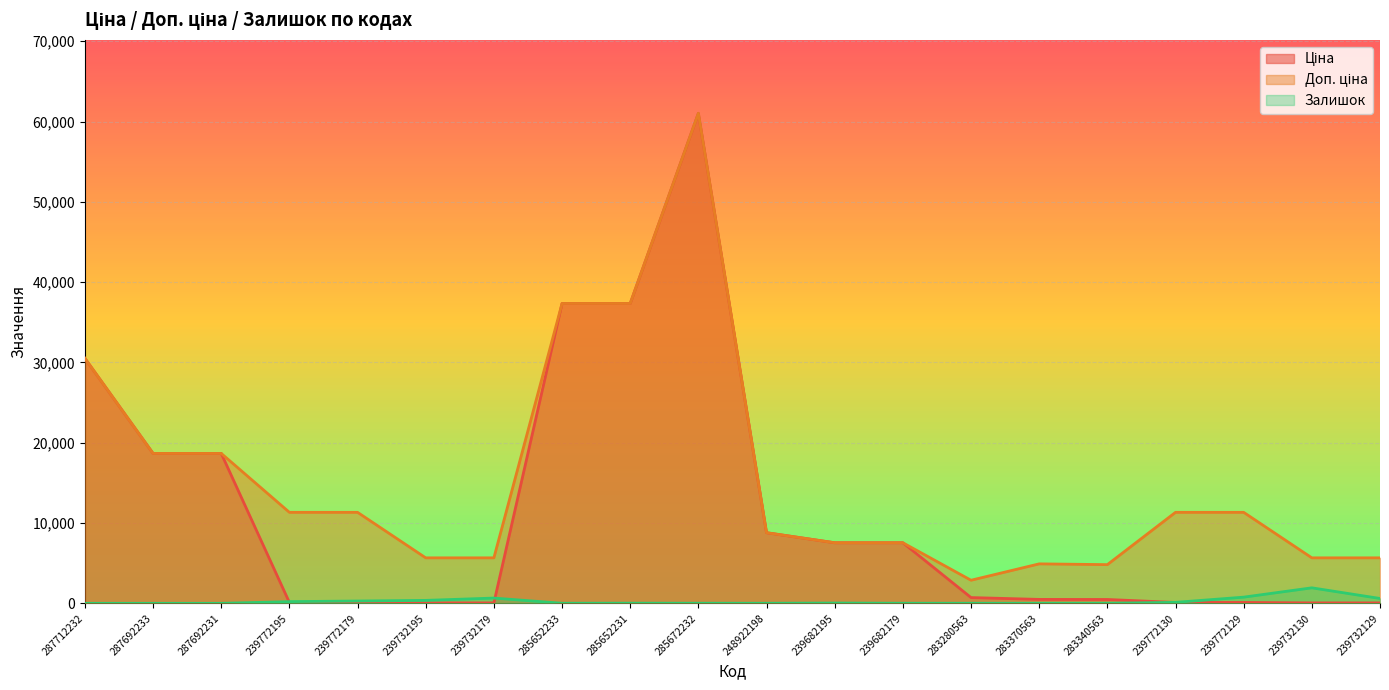

At which category is the sum across all series the highest?

285672232